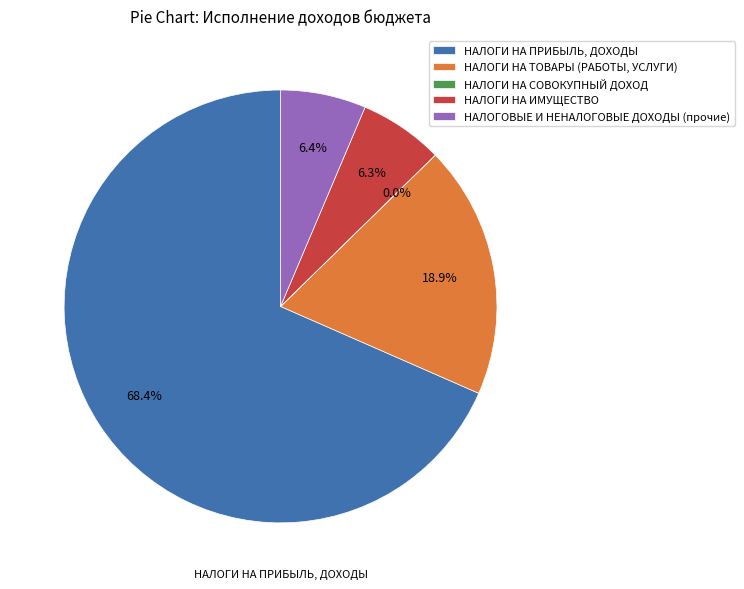

What portion of the pie excludes НАЛОГИ НА ПРИБЫЛЬ, ДОХОДЫ?

31.6%